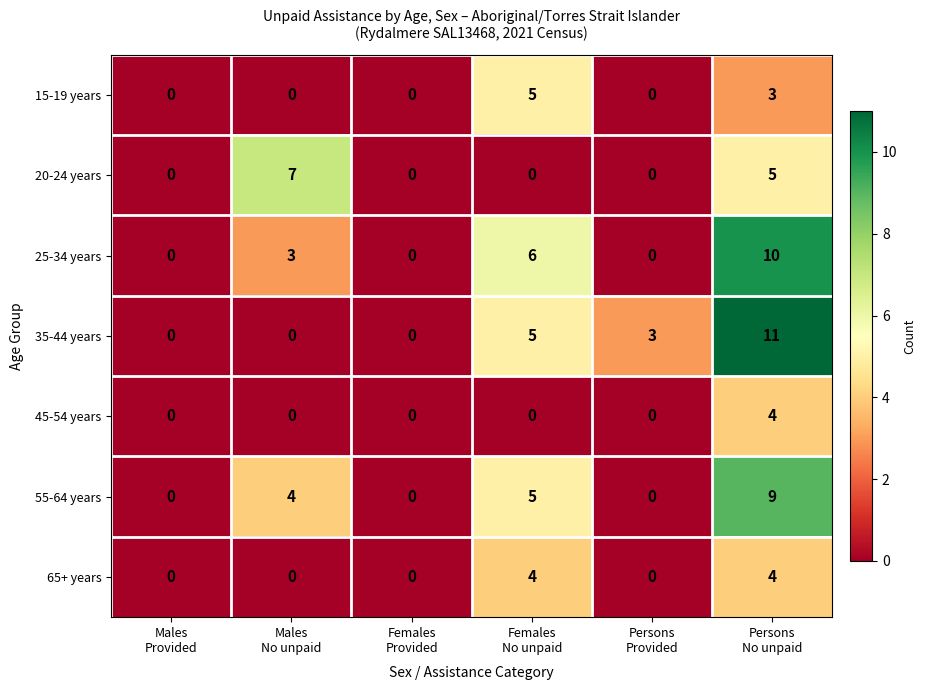

What is the difference between the maximum and minimum values in the 65+ years series?

4